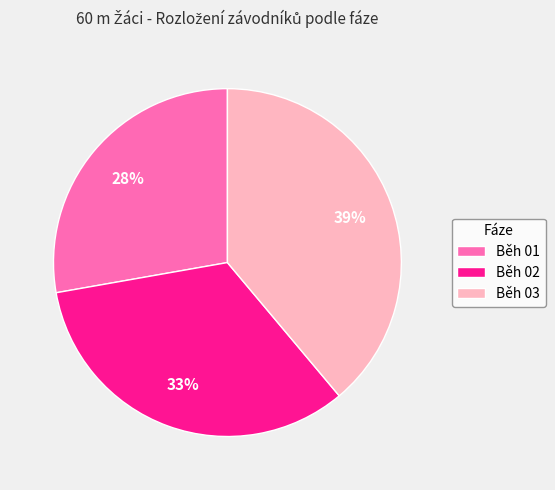

Approximately how many times larger is the value at Běh 01 compared to Běh 02?

0.8